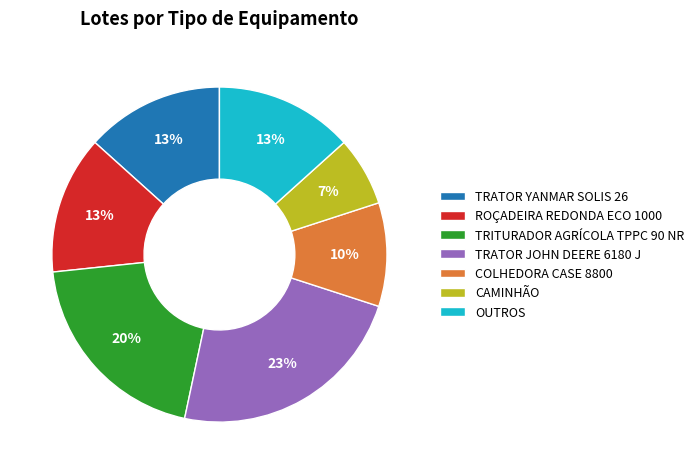

What is the ratio of the value at COLHEDORA CASE 8800 to the value at TRATOR JOHN DEERE 6180 J?

0.4